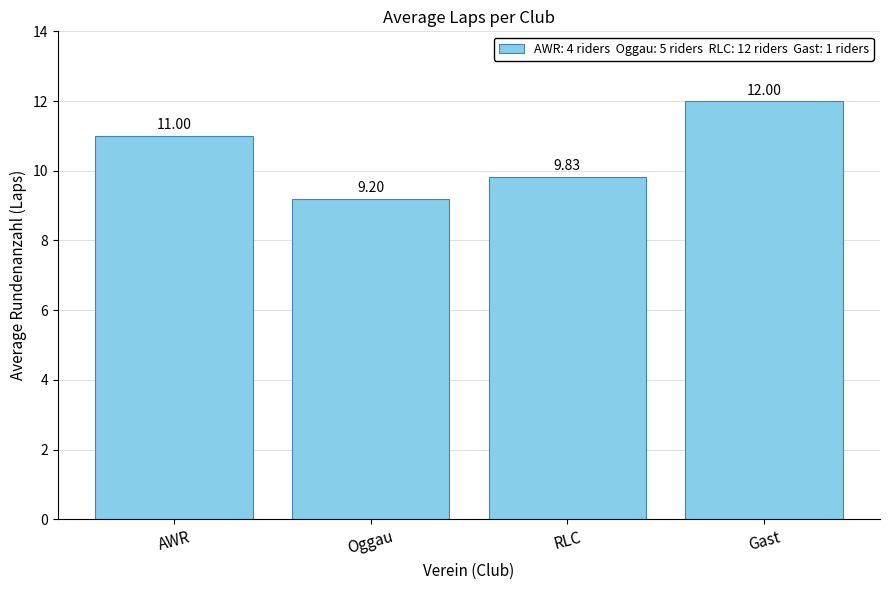

The chart shows a value of 19.6 at Gast. True or false?

False